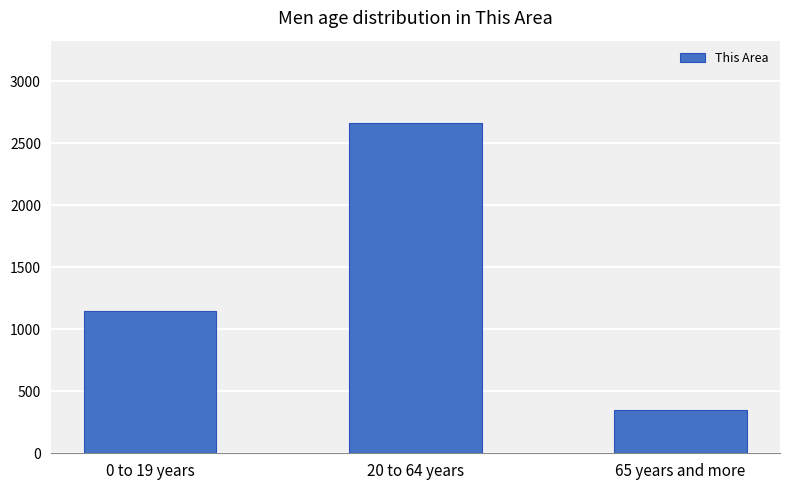

List the labels in order of value, largest first.

20 to 64 years, 0 to 19 years, 65 years and more